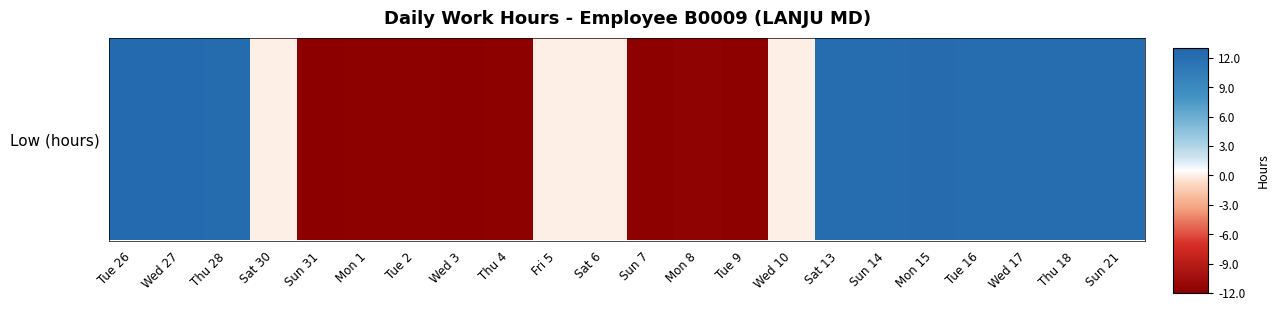

What is the average value?

1.3